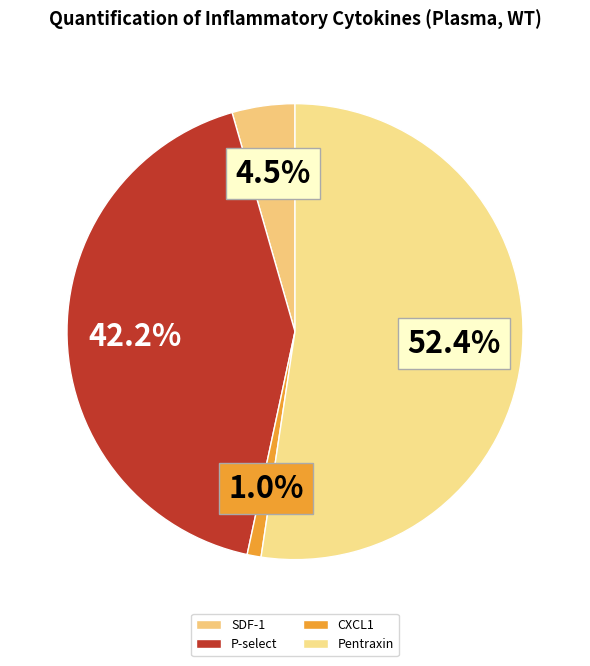

To the nearest percent, what is the difference between the largest and smallest slice percentages?

51%